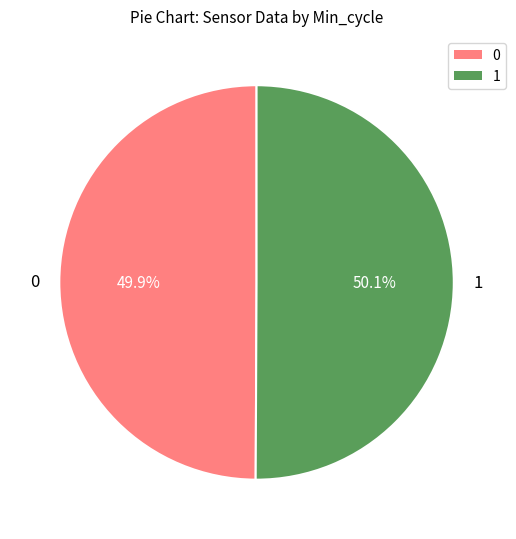

How many segments does this pie chart have?

2